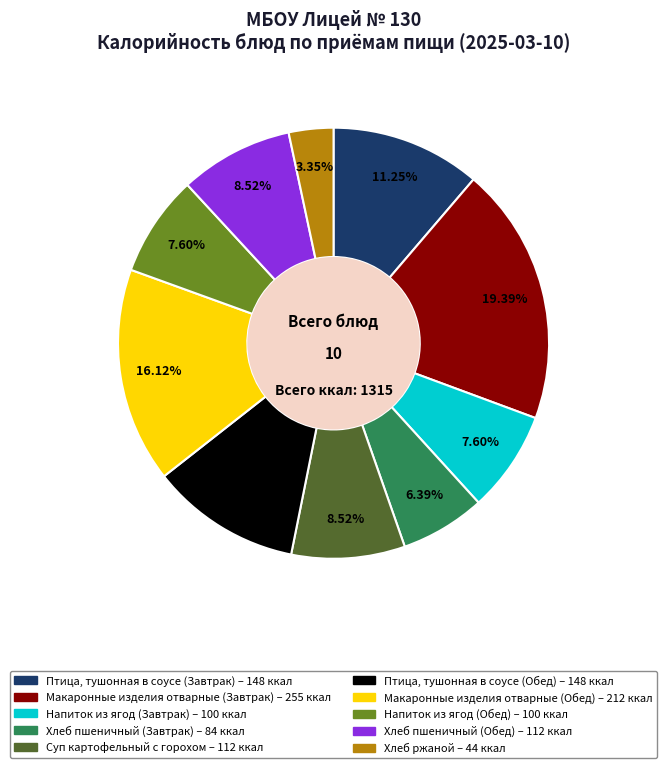

Approximately how many times larger is the value at Хлеб пшеничный (Завтрак) compared to Напиток из ягод (Завтрак)?

0.8